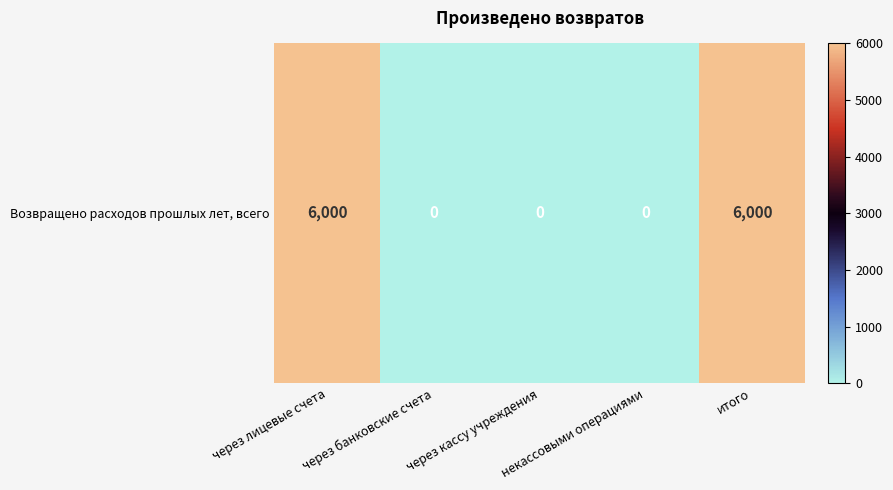

Reading left to right, what are all the values shown in this chart?

6000	0	0	0	6000